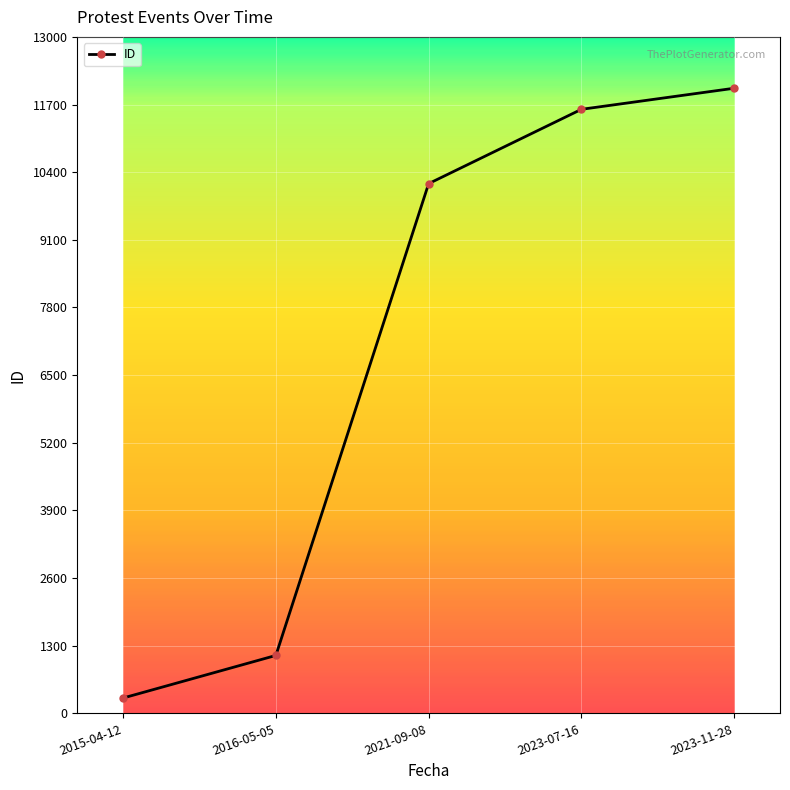

What is the approximate value at 2023-07-16?

11608